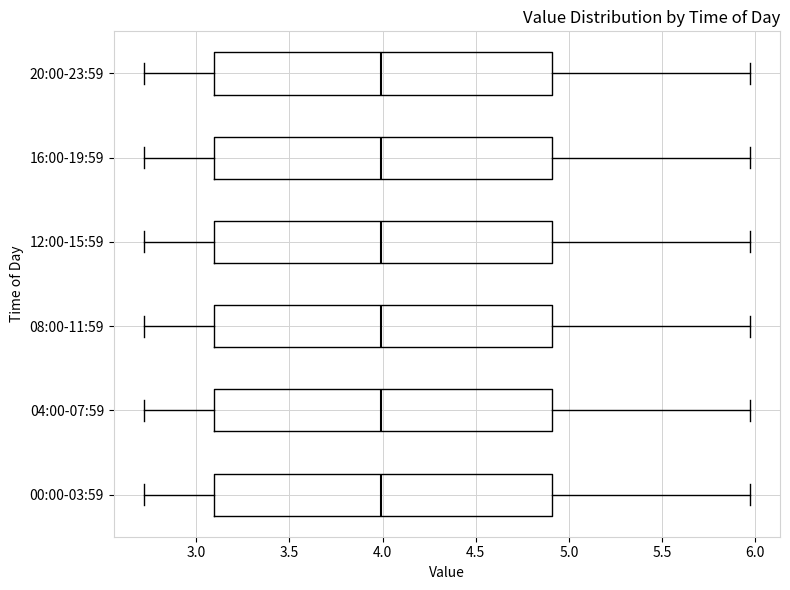

Reading bottom to top, read every box against the x-axis: the position of its median line, the range the box covers, and the ends of its whiskers. The values are not printed on the chart, so give them approximately, as read against the axis.

00:00-03:59: median 4.00, box 3.10 to 4.90, whiskers 2.70 to 5.95
04:00-07:59: median 4.00, box 3.10 to 4.90, whiskers 2.70 to 5.95
08:00-11:59: median 4.00, box 3.10 to 4.90, whiskers 2.70 to 5.95
12:00-15:59: median 4.00, box 3.10 to 4.90, whiskers 2.70 to 5.95
16:00-19:59: median 4.00, box 3.10 to 4.90, whiskers 2.70 to 5.95
20:00-23:59: median 4.00, box 3.10 to 4.90, whiskers 2.70 to 5.95